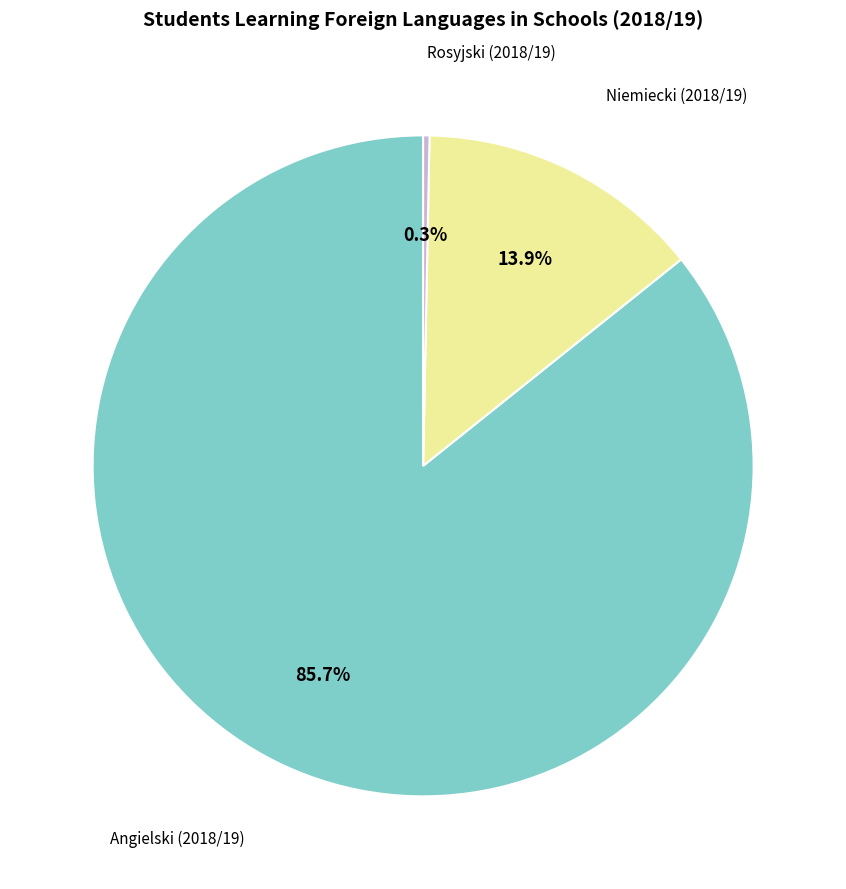

Does any single category account for the majority?

Yes